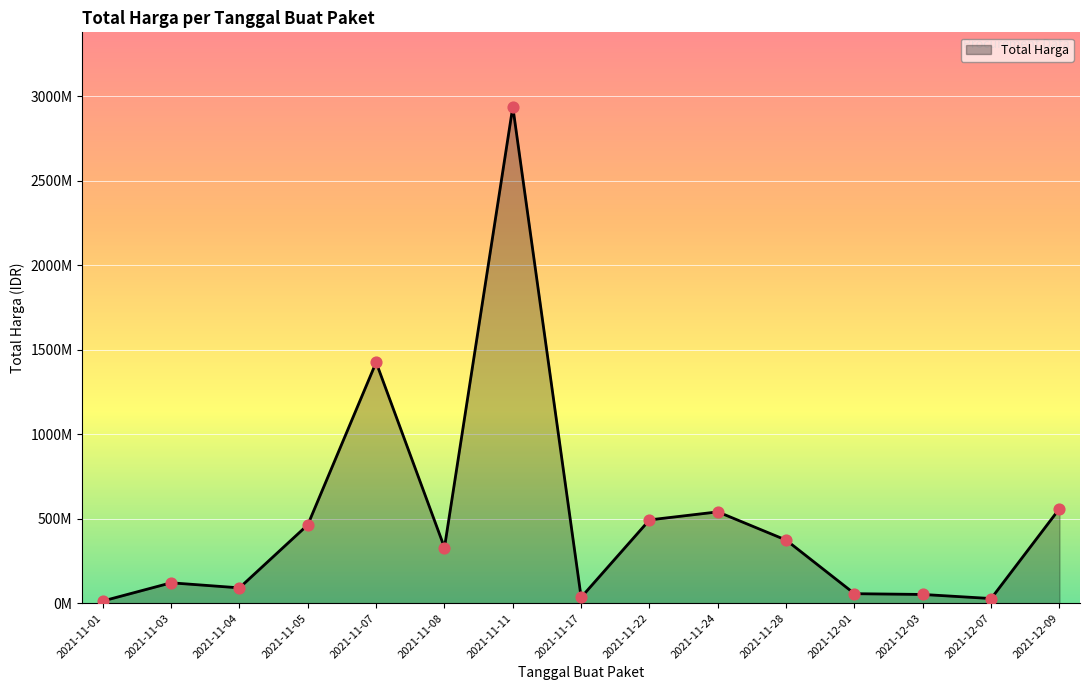

Between 2021-12-07 and 2021-11-08, which is larger?

2021-11-08